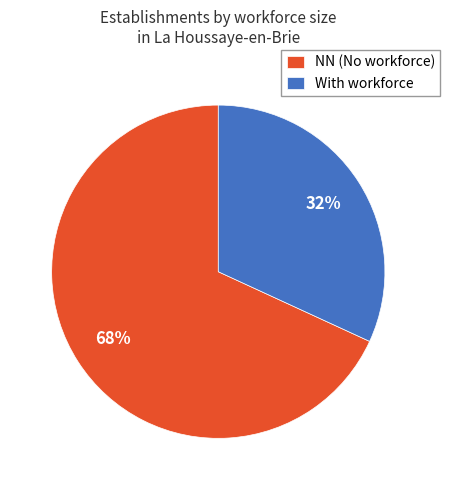

To the nearest percent, what is the difference between the largest and smallest slice percentages?

36%